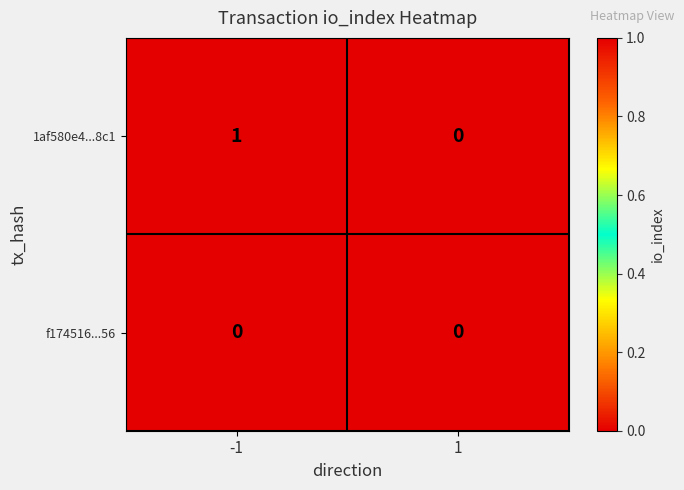

Is the value of 1af580e4...8c1 at -1 greater than the value of f174516...56 at 1?

Yes